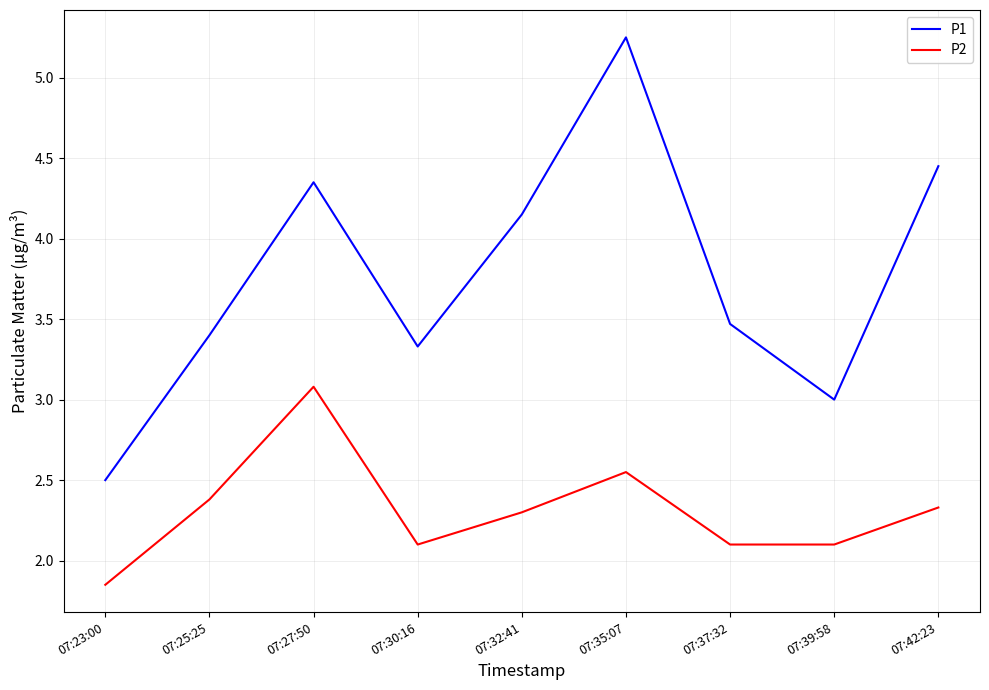

True or false: P1 has more than 2 points higher than both neighbors.

False